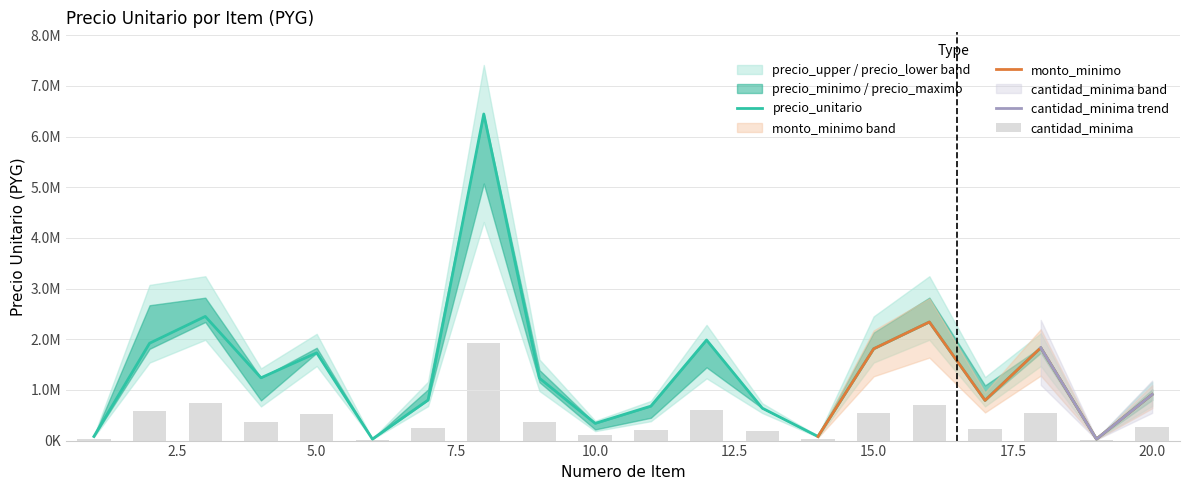

List the labels in order of monto_minimo value, smallest first.

6, 19, 1, 14, 10, 13, 11, 17, 7, 20, 9, 4, 5, 15, 18, 2, 12, 16, 3, 8